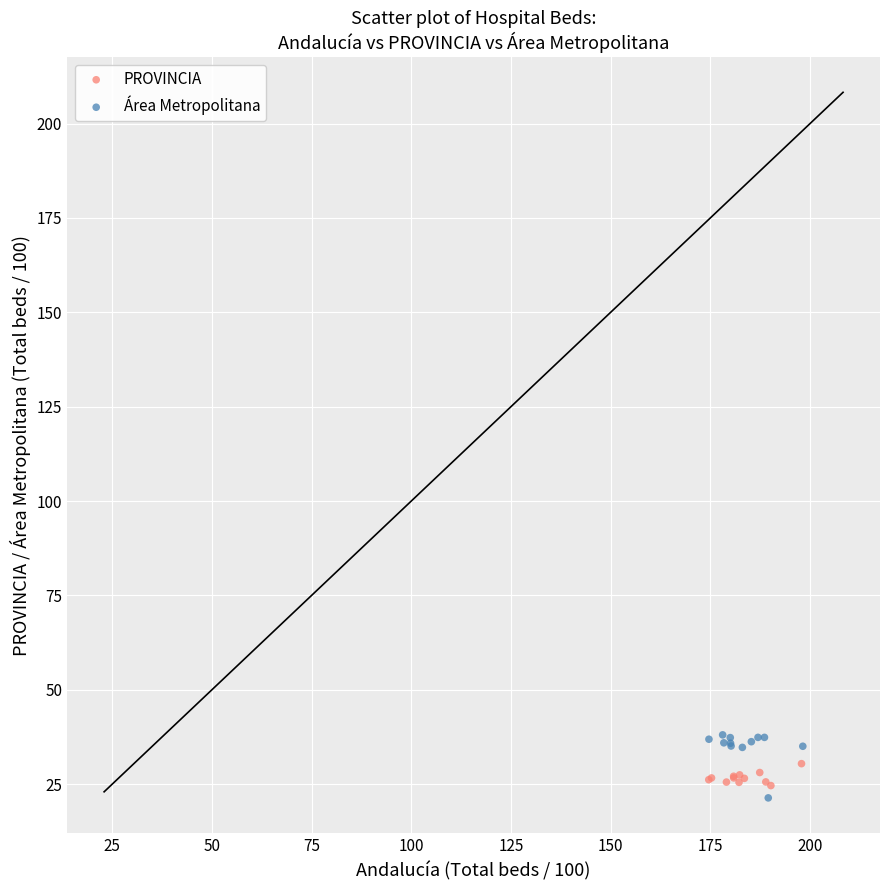

Which series has the largest Y range (max minus min)?

Área Metropolitana